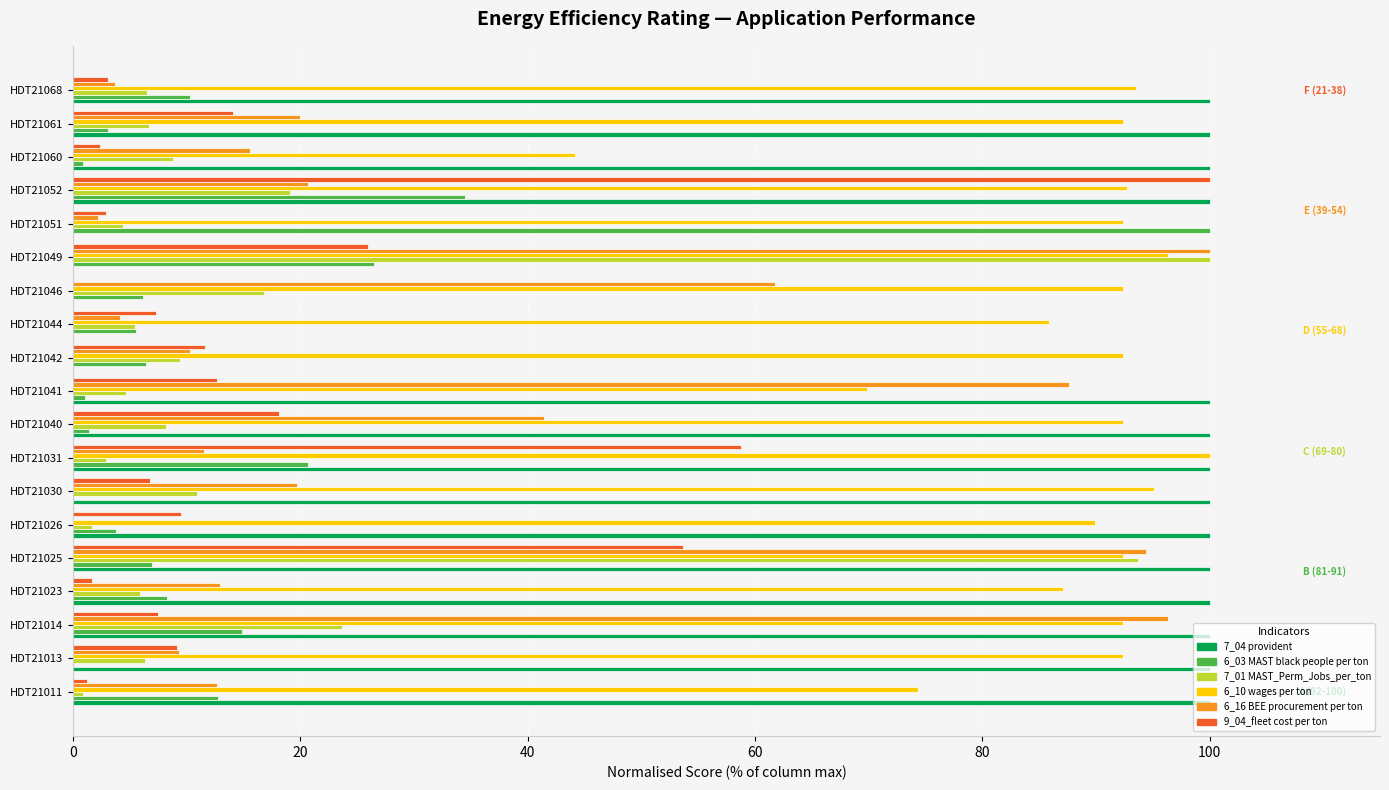

Is the value of 7_01 MAST_Perm_Jobs_per_ton at HDT21046 greater than the value of 6_03 MAST black people per ton at HDT21031?

No